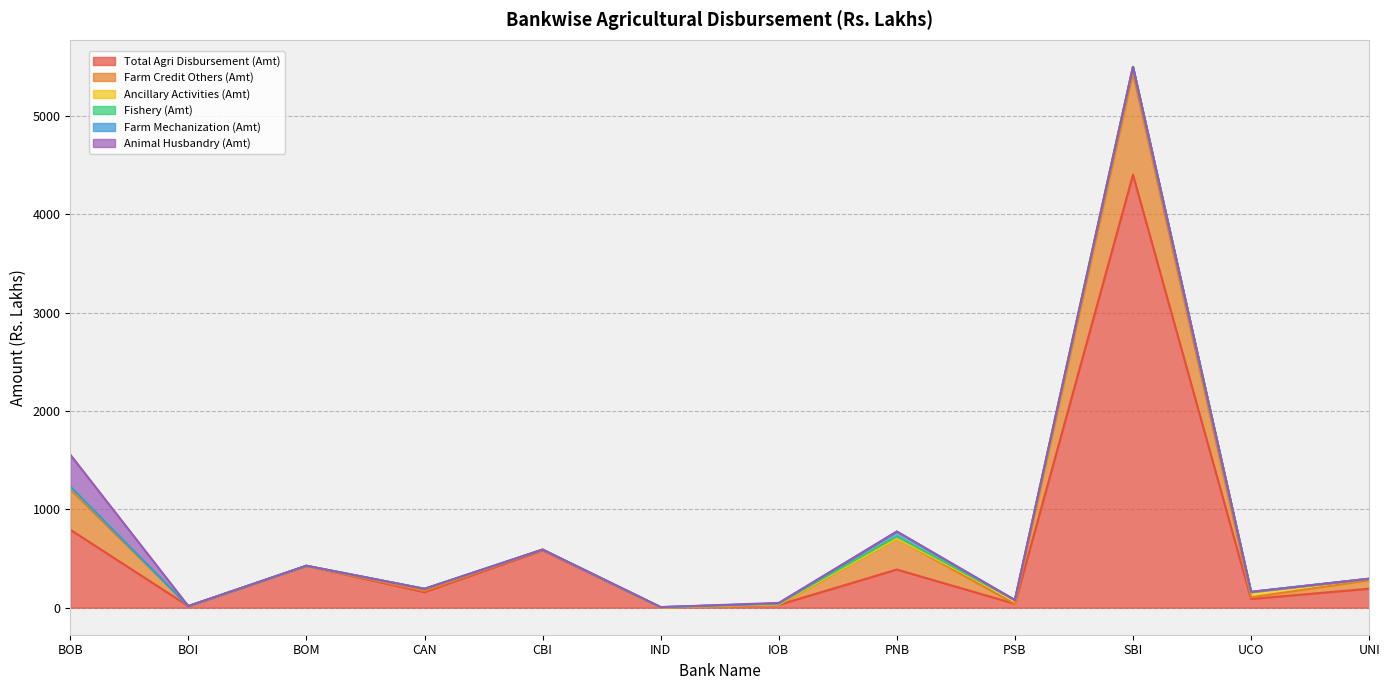

What position from the right is BOB?

12